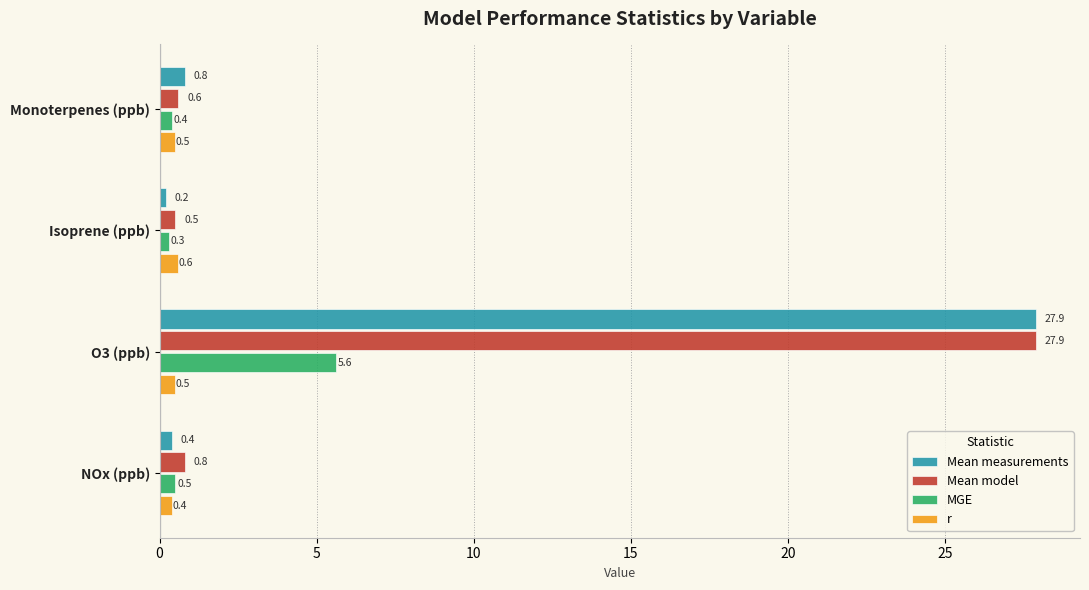

Rank the categories by Mean model value from highest to lowest.

O3 (ppb), NOx (ppb), Monoterpenes (ppb), Isoprene (ppb)